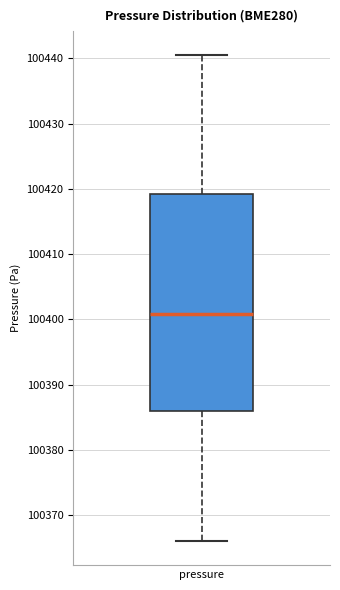

Transcribe this box plot: give where the median line is, the range the box spans, and where the two whiskers end, as read against the y-axis. The values are not printed on the chart, so give them approximately, as read against the axis.

median 100401, box 100386 to 100419, whiskers 100366 to 100440